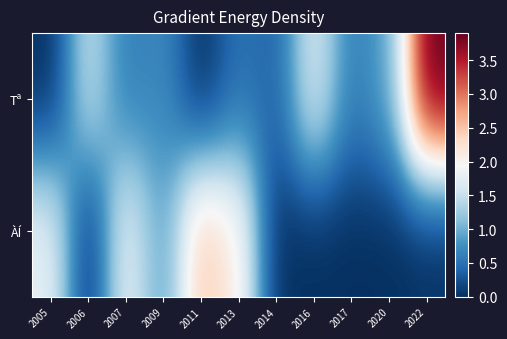

What is the maximum value shown in the chart?

3.9